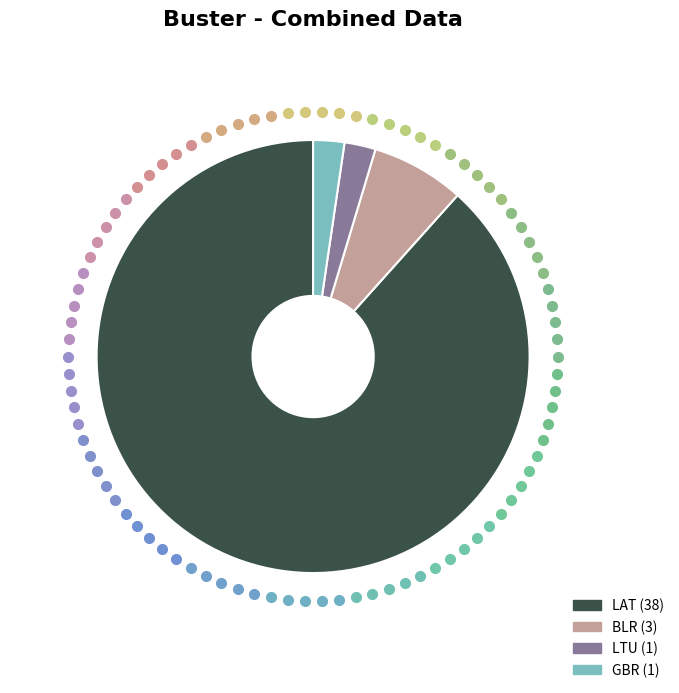

True or false: LTU accounts for 16% of the total.

False